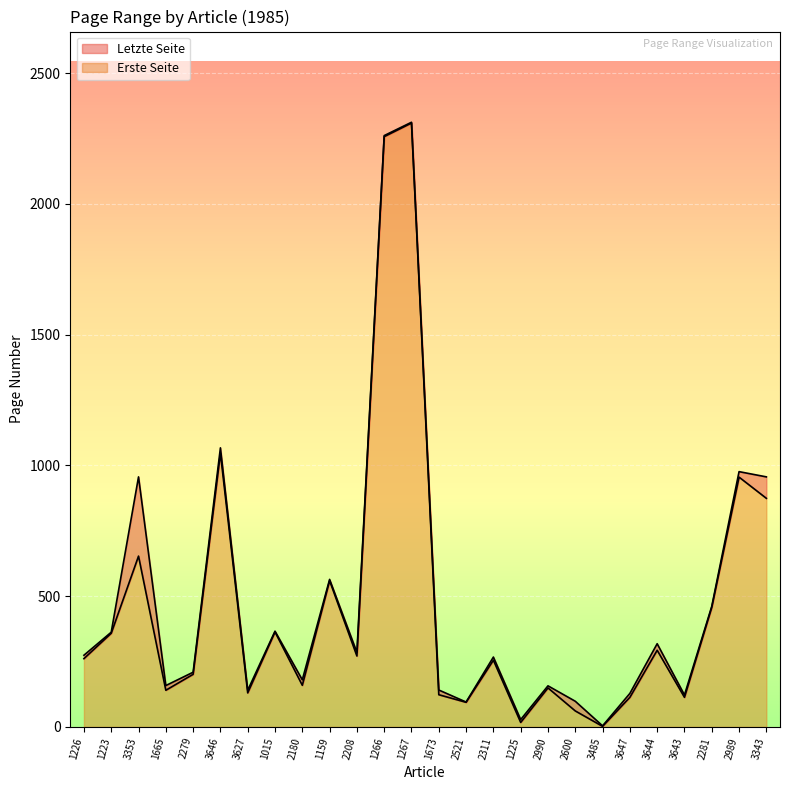

At which label is Erste Seite closest to 1155?

3646